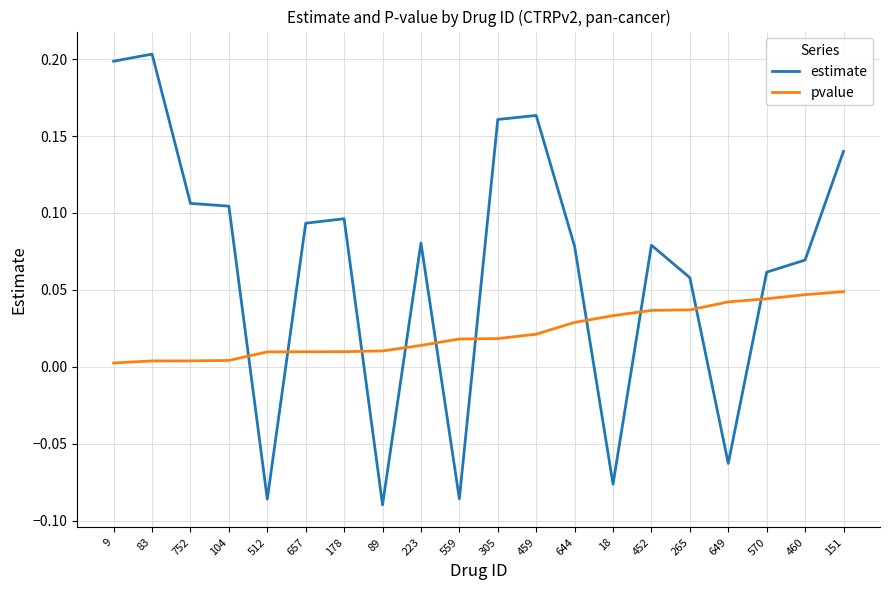

How many negative values does the estimate series have?

5